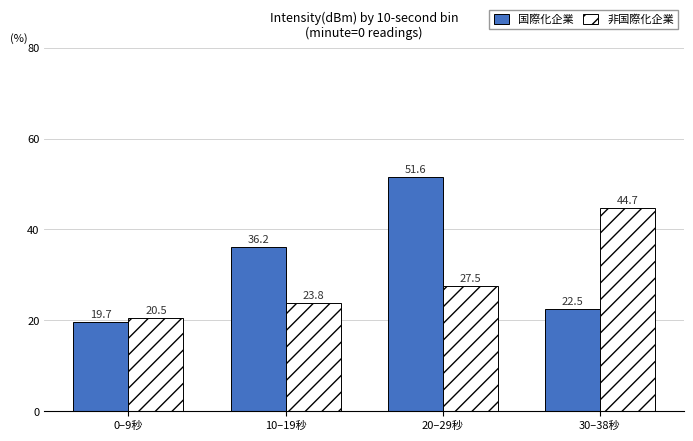

What is the total value across all series at 20–29秒?

79.1